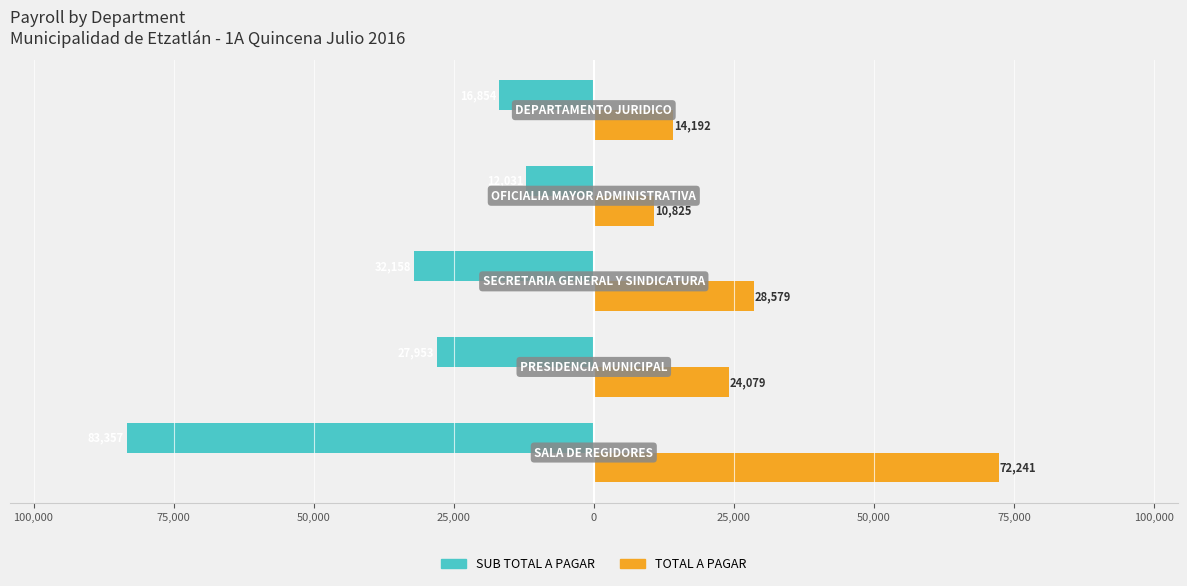

Reading right to left, transcribe all the data shown in this chart.

SUB TOTAL A PAGAR: 25,000=-16853.7	50,000=-12030.7	75,000=-32158.0	100,000=-27953.1	125,000=-83356.6
TOTAL A PAGAR: 25,000=14192.3	50,000=10825.1	75,000=28578.5	100,000=24078.9	125,000=72240.8